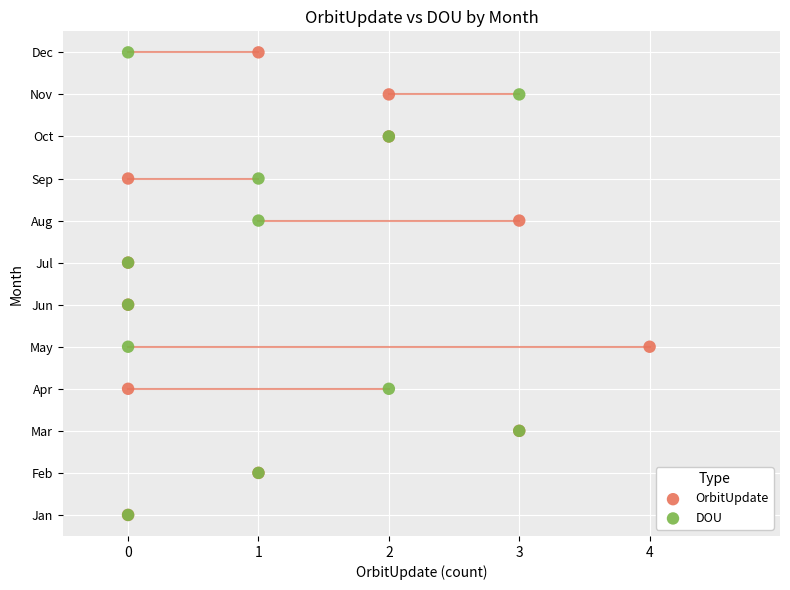

What are all the series names shown in the legend?

OrbitUpdate, DOU